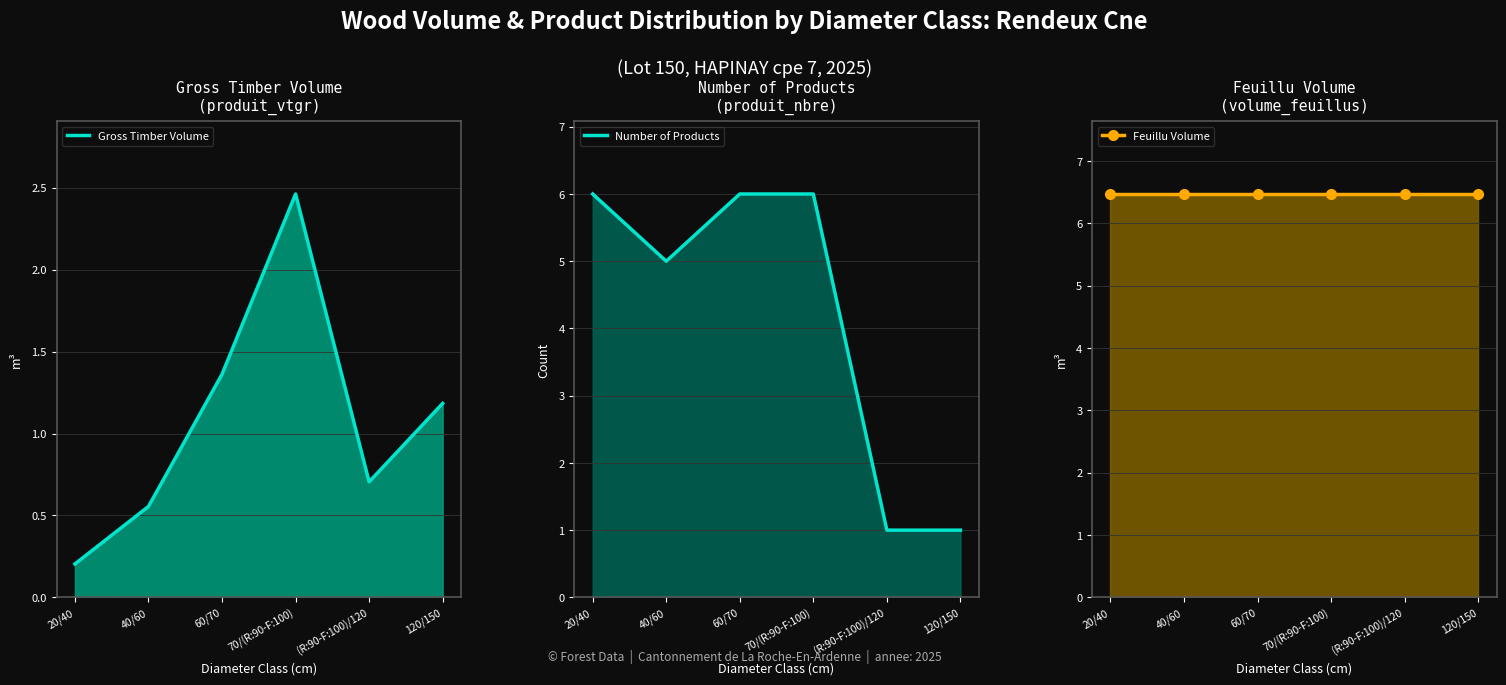

True or false: Number of Products and Feuillu Volume cross at least once.

False